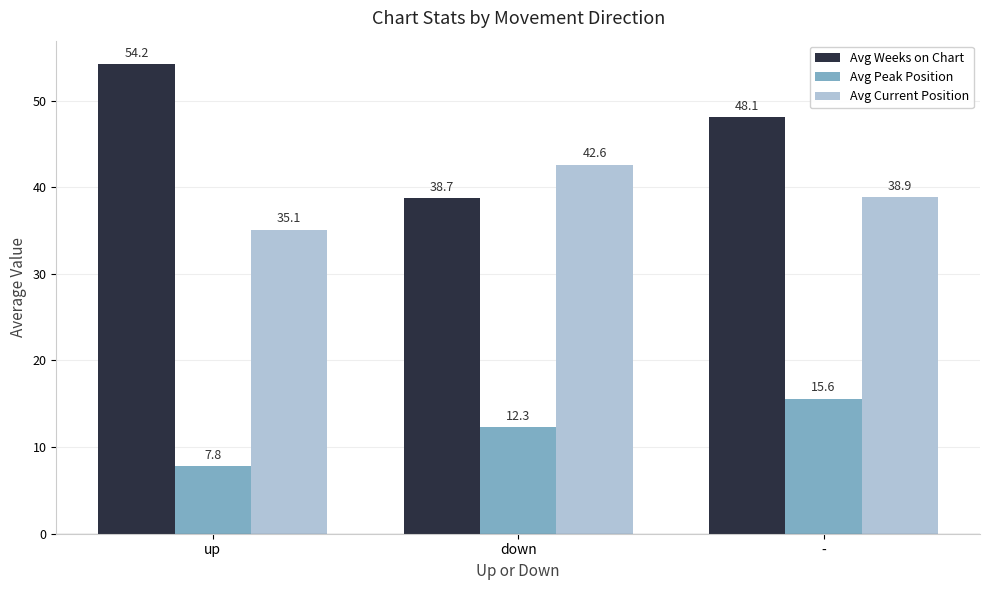

What is the sum of the Avg Current Position values at up and down?

77.7